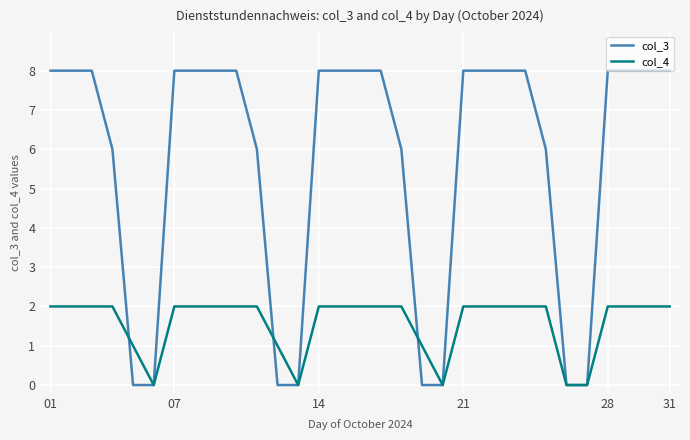

What is the maximum value for col_3?

8